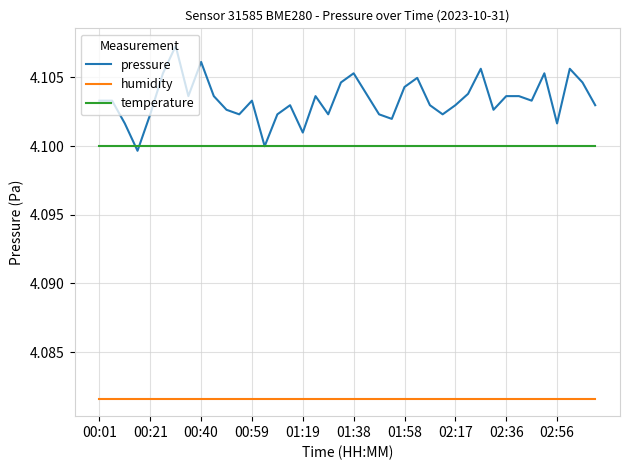

List the series in order of their peak value, highest first.

pressure, temperature, humidity